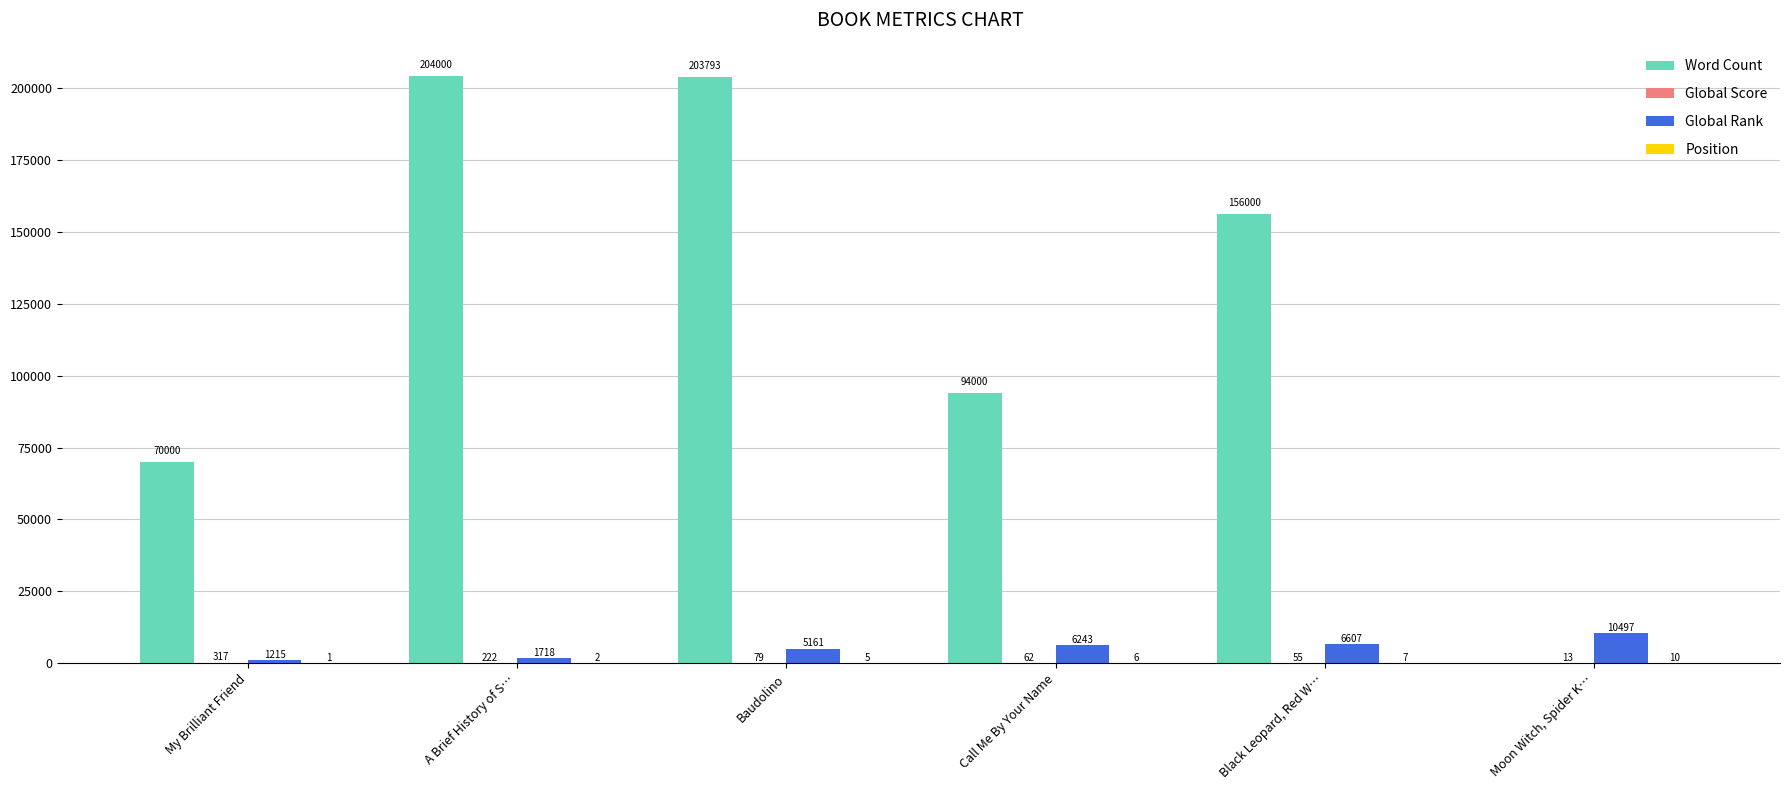

Where does the Word Count series first go above 156000?

A Brief History of S…